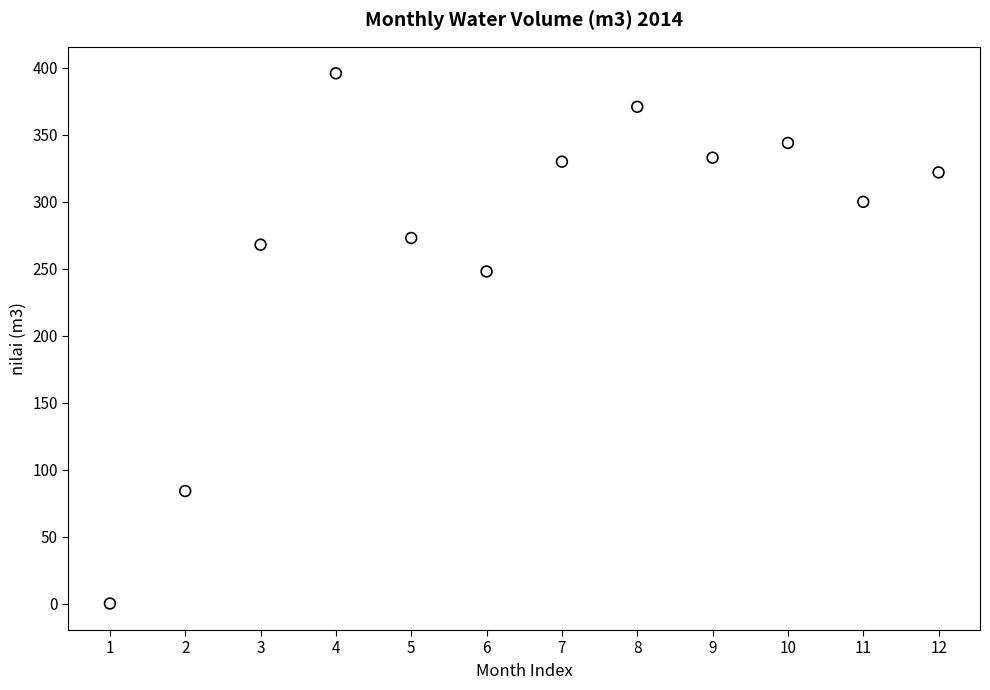

What is the range of Y values (max minus min)?

396